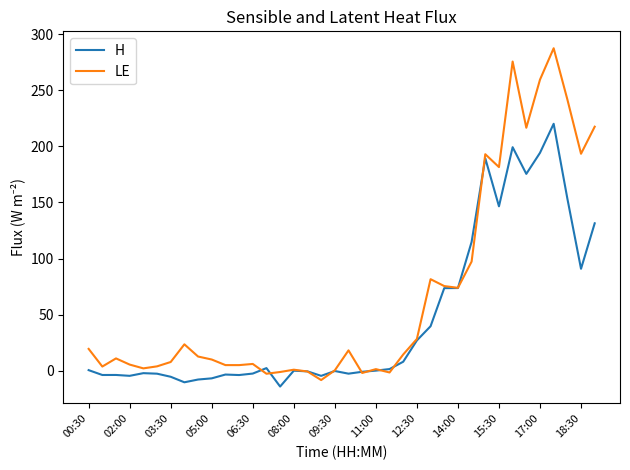

What is the greatest value displayed?

287.4